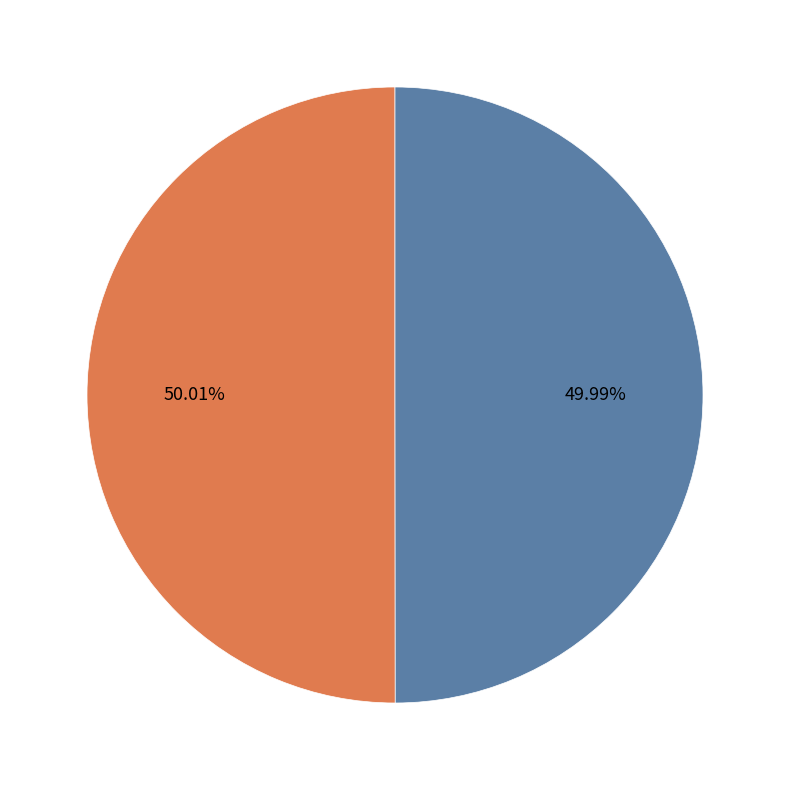

Count the number of slices in the pie.

2